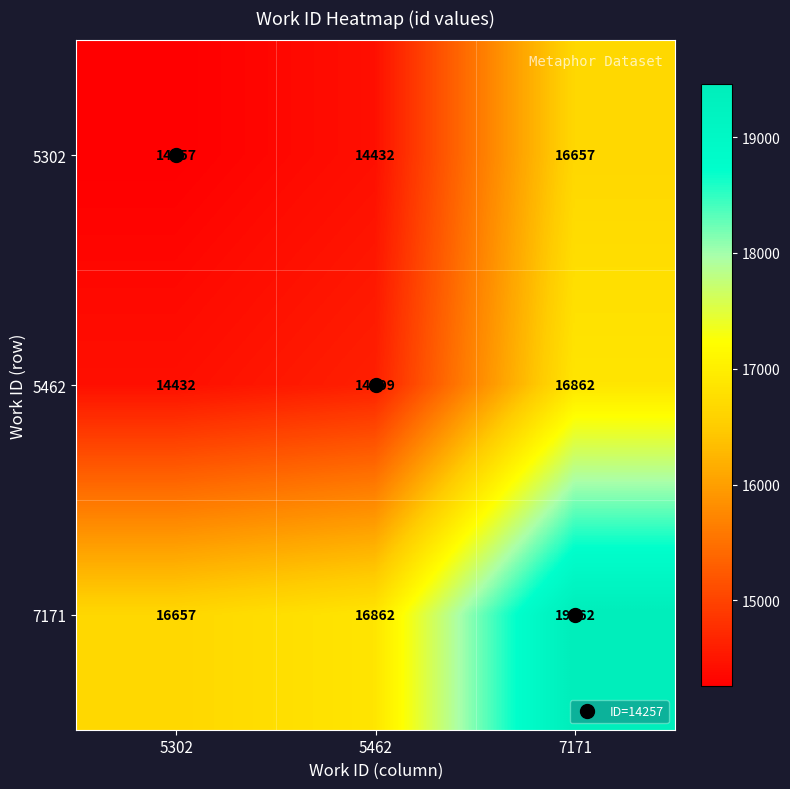

What value does the 5302 series have at 7171, to the nearest 50?

16650